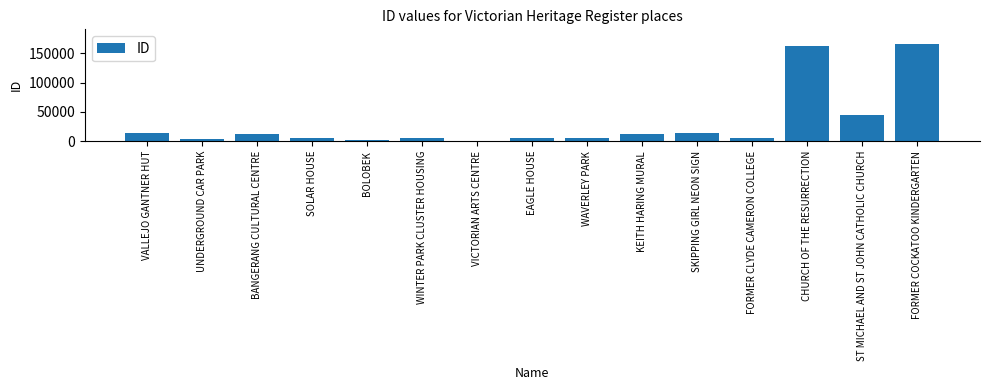

What is the value of the 1st bar from the left?

13654